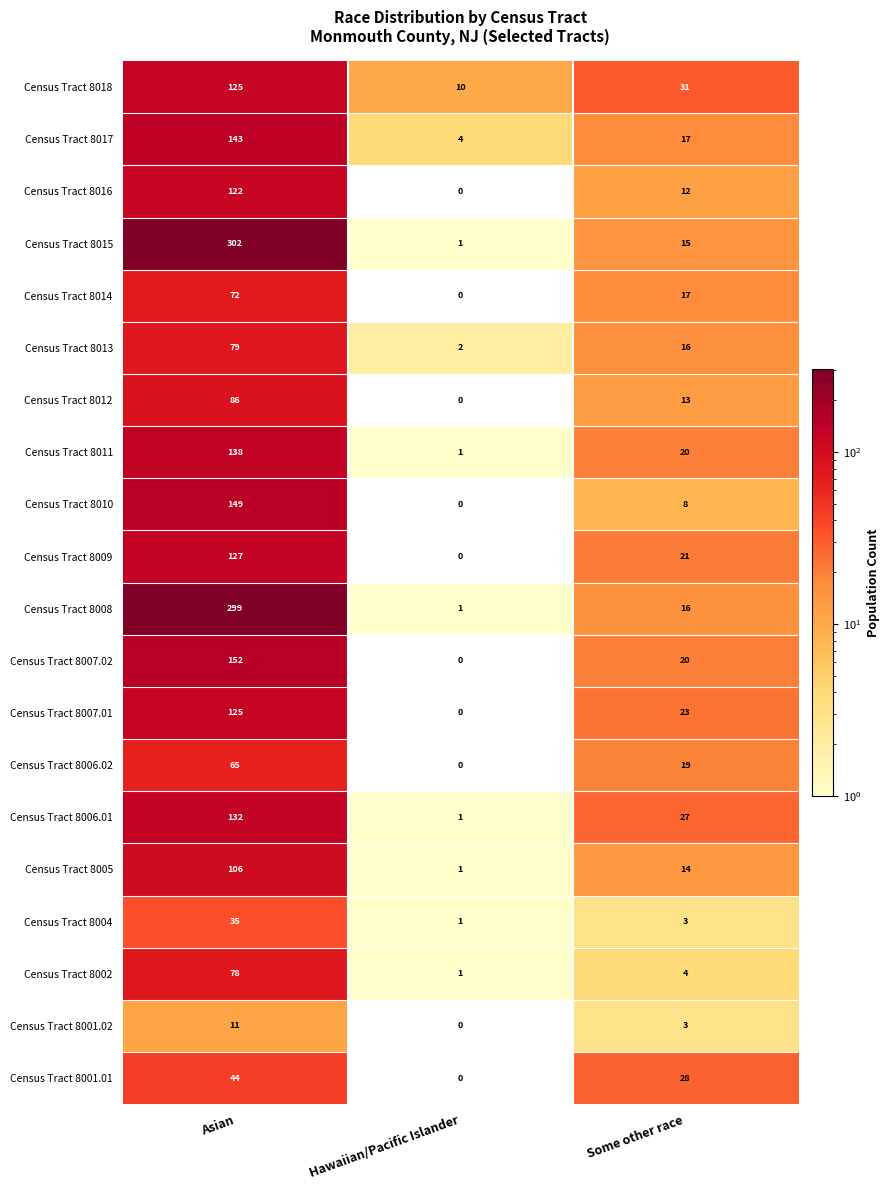

Between Asian and Some other race, which series saw the biggest shift?

Census Tract 8015